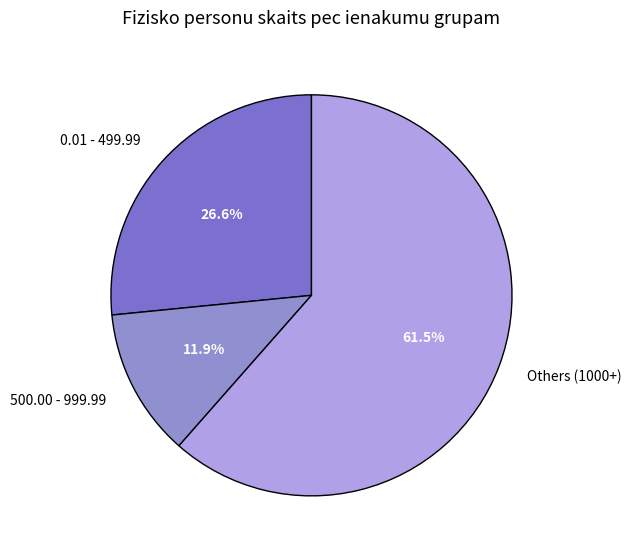

Is there a majority slice in this chart?

Yes